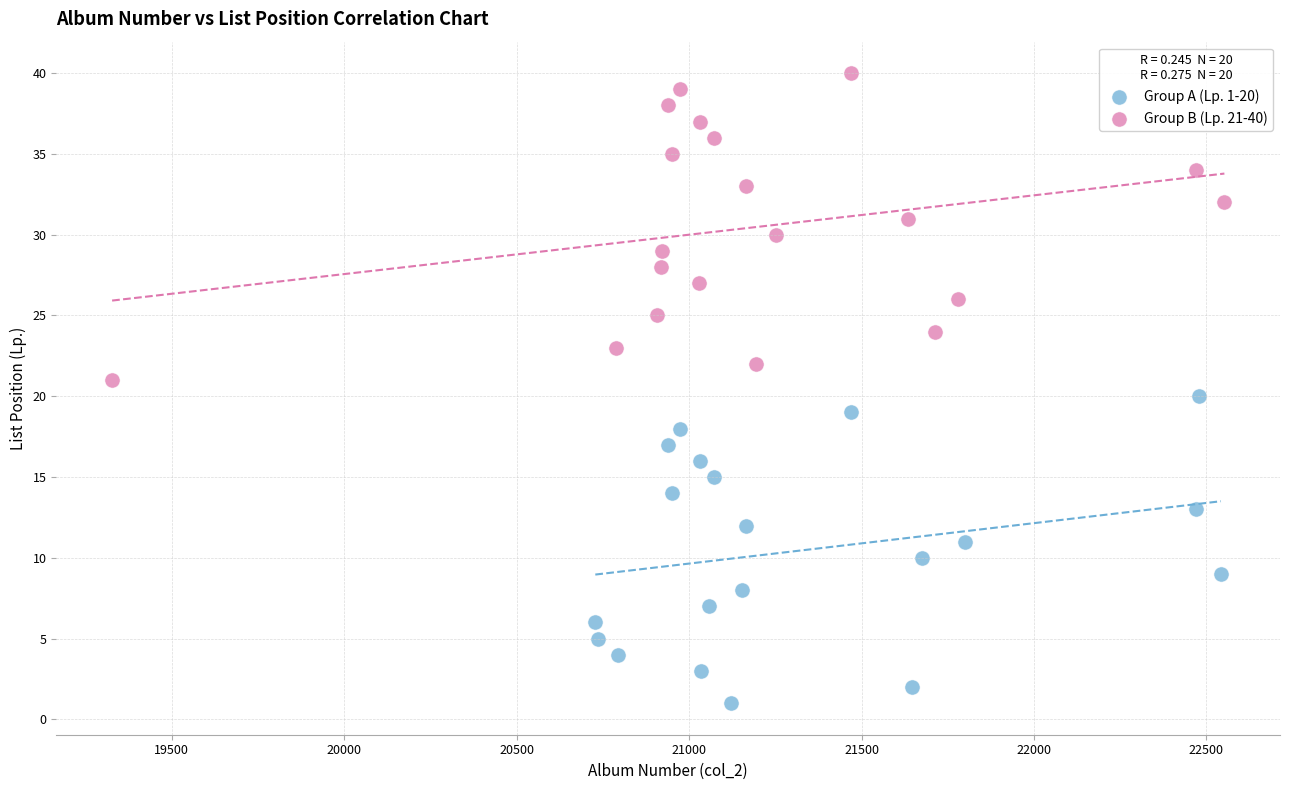

Which series reaches the maximum Y coordinate?

Group B (Lp. 21-40)